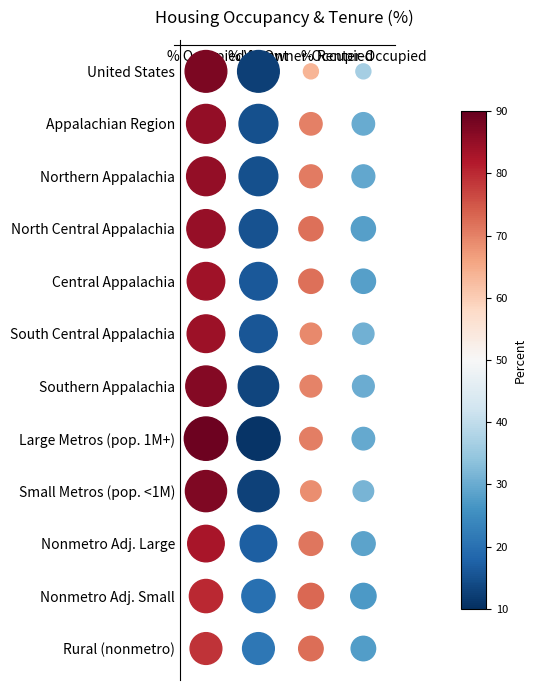

What is the spread (max minus min) of values at % Occupied?

10.5